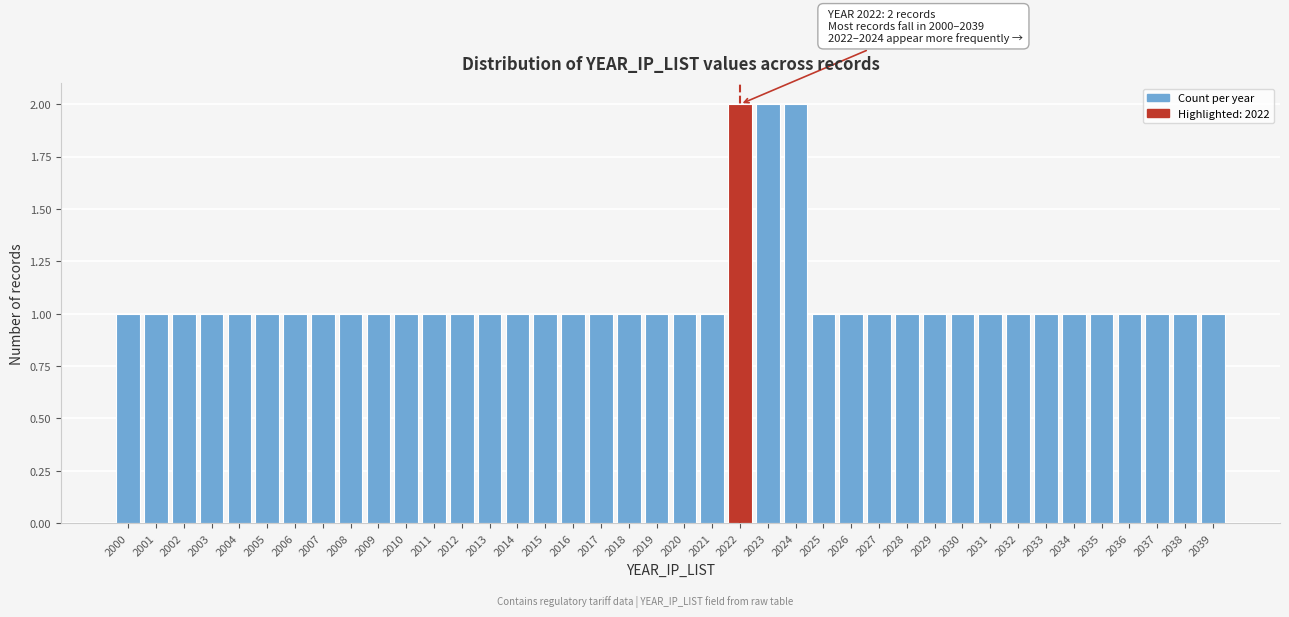

Approximately how many times larger is the value at 2010 compared to 2008?

1.0